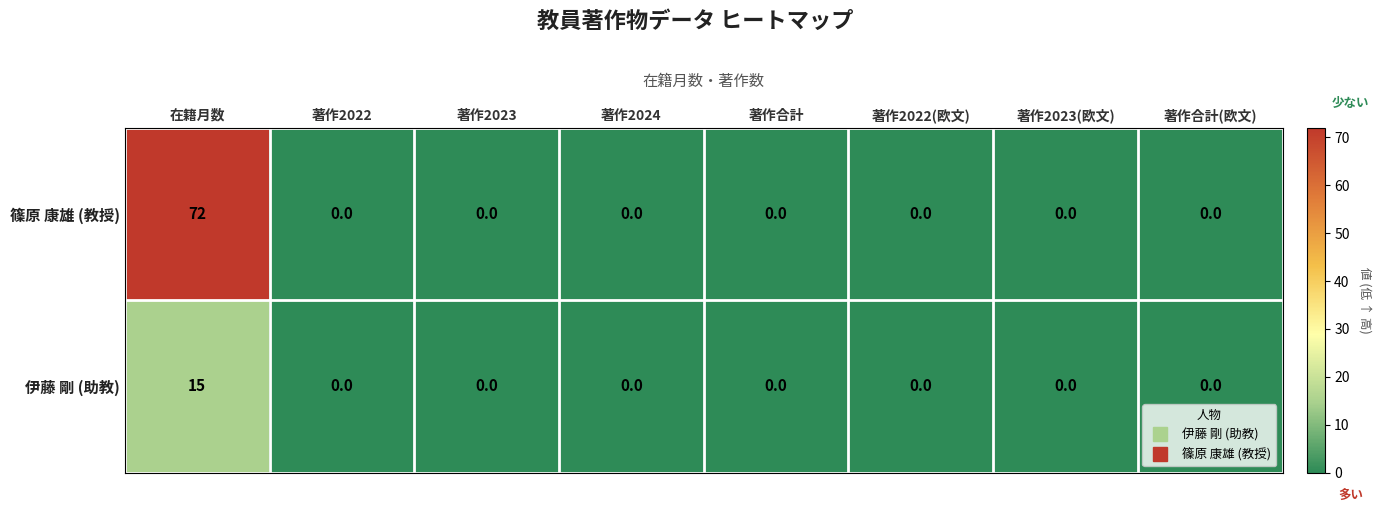

List the series in order of their peak value, highest first.

篠原 康雄 (教授), 伊藤 剛 (助教)